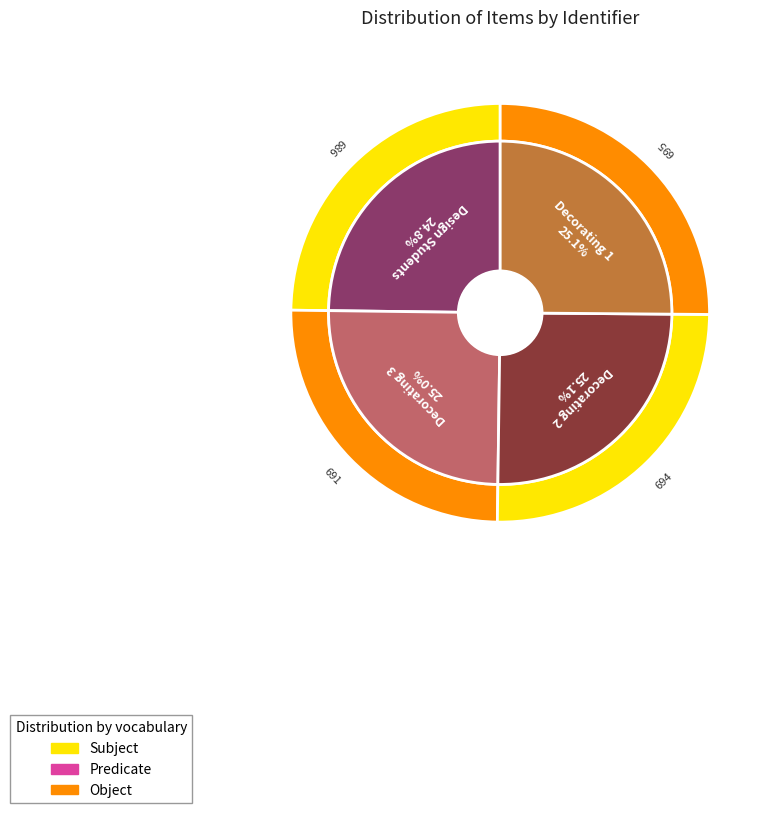

Do Interior Decorating 2 and Interior Decorating 1 together represent more than half of the pie?

Yes